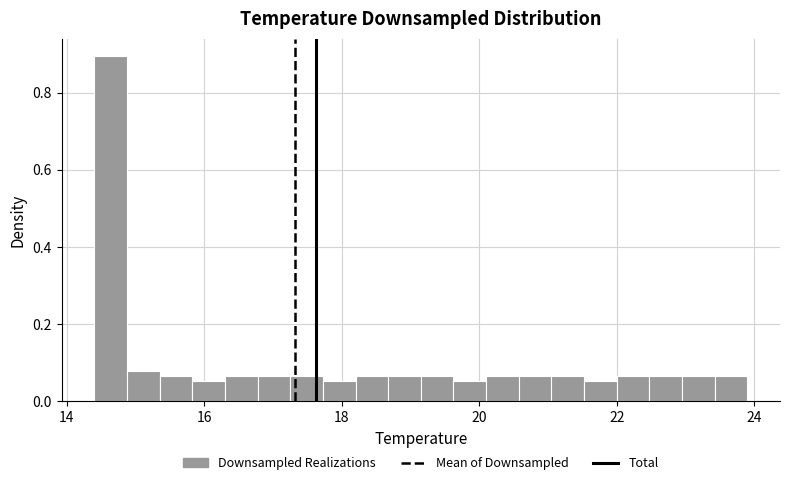

Read against the x-axis, roughly where is the centre of the tallest bar?

14.6